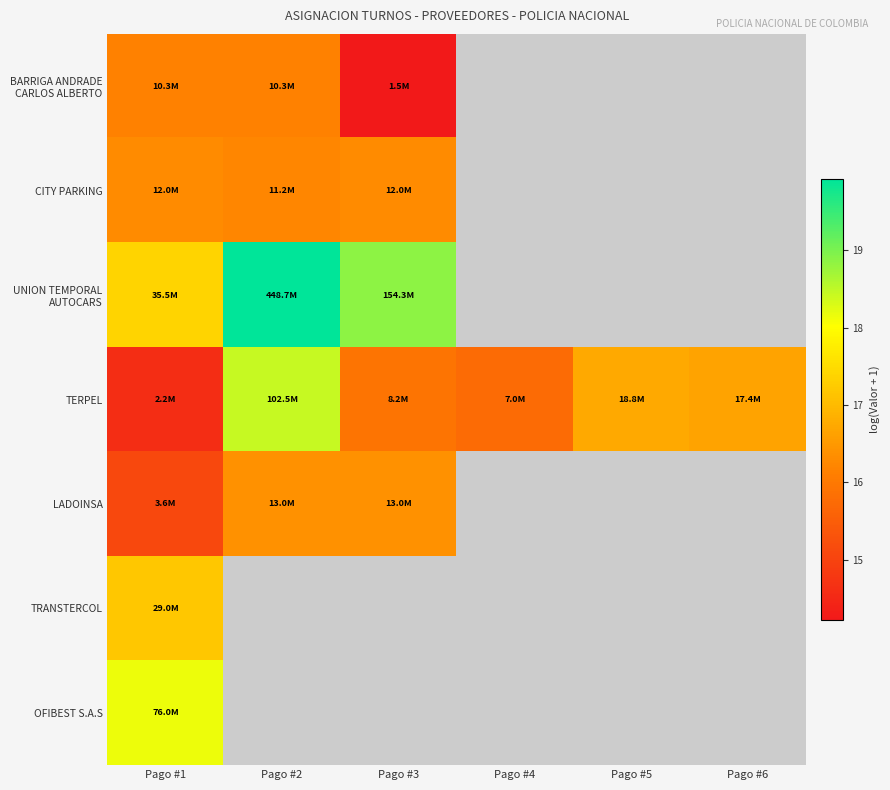

Rank the categories by TRANSTERCOL value from lowest to highest.

Pago #1, Pago #2, Pago #3, Pago #4, Pago #5, Pago #6